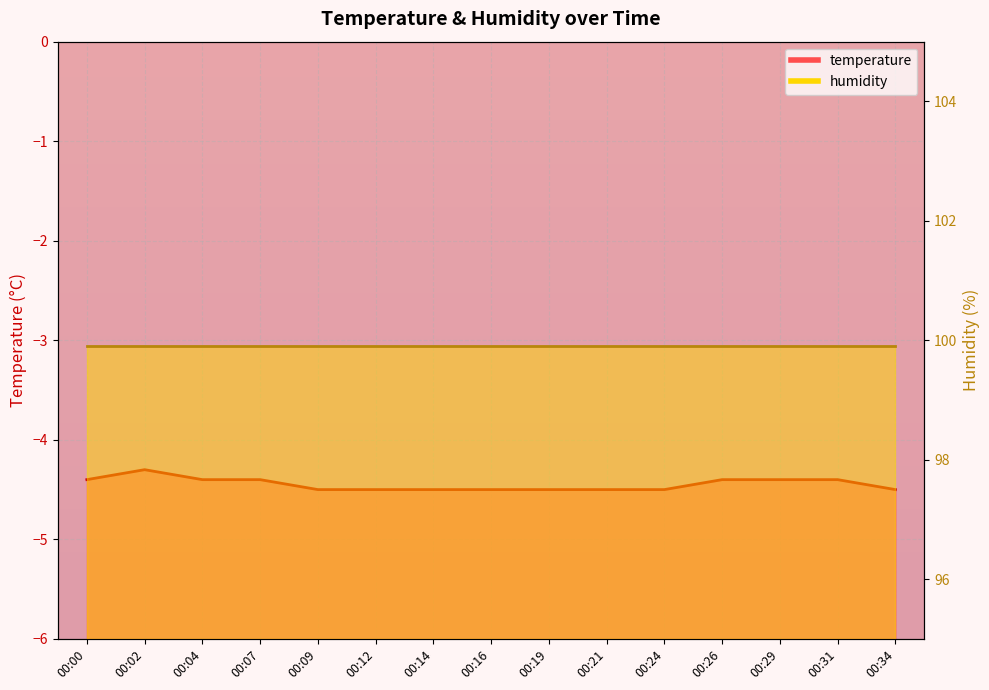

What is the change in value from 00:09 to 00:26?

+0.1